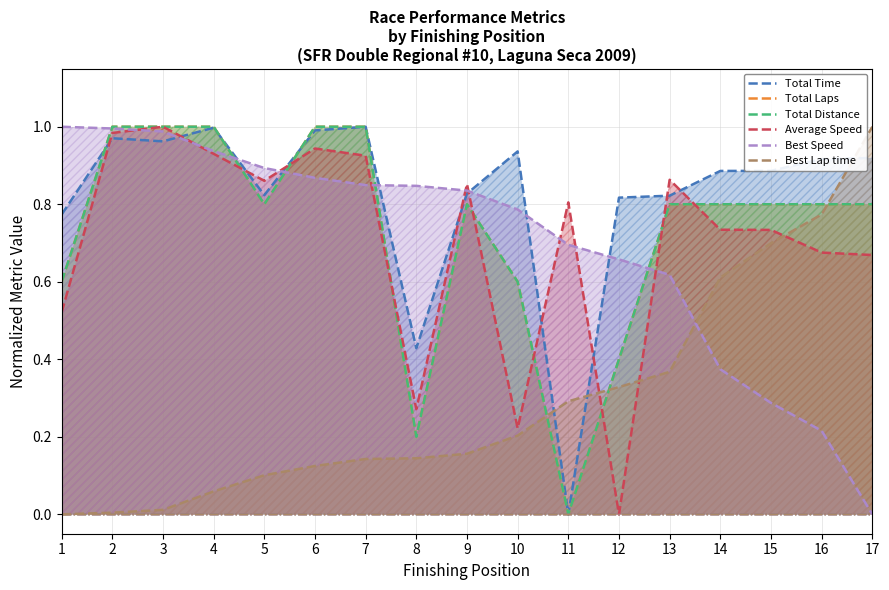

What are all the series names shown in the legend?

Total Time, Total Laps, Total Distance, Average Speed, Best Speed, Best Lap time